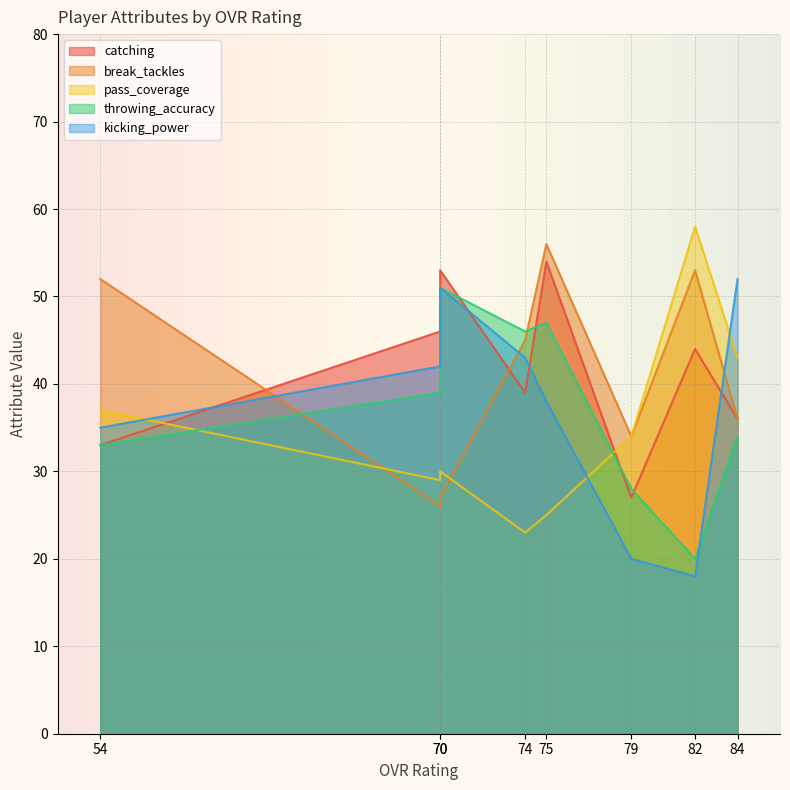

What is the total value across all series at 70?

182